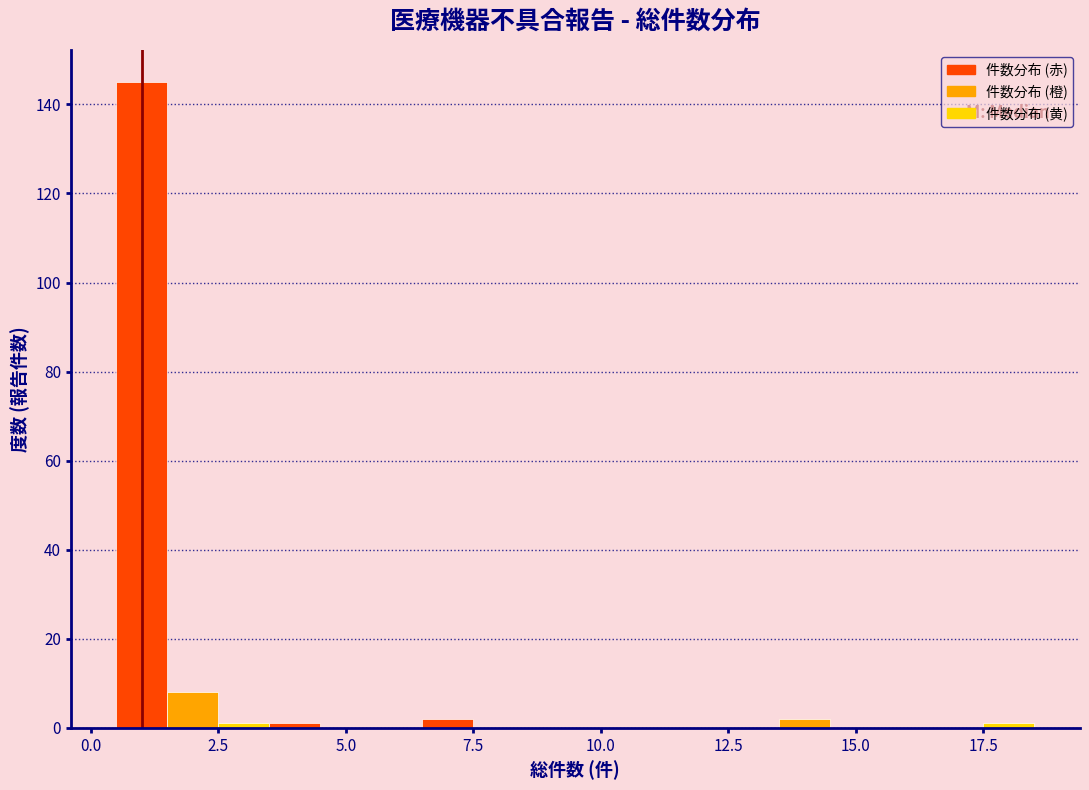

Around what value on the x-axis is the tallest bar? Give the approximate position of its centre, as read against the axis.

1.0